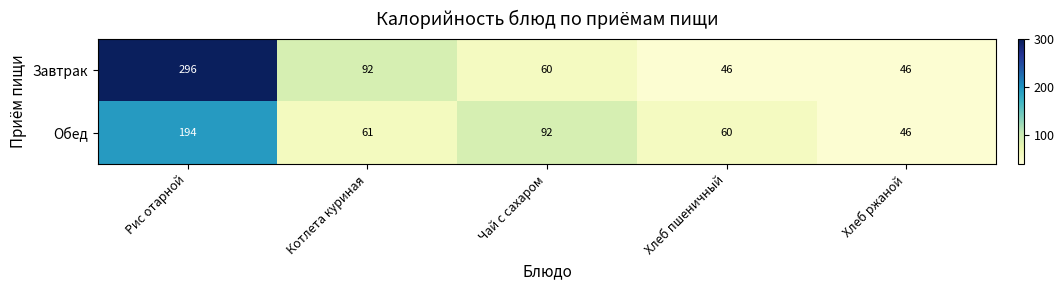

List the series in order of their overall mean, lowest first.

Обед, Завтрак